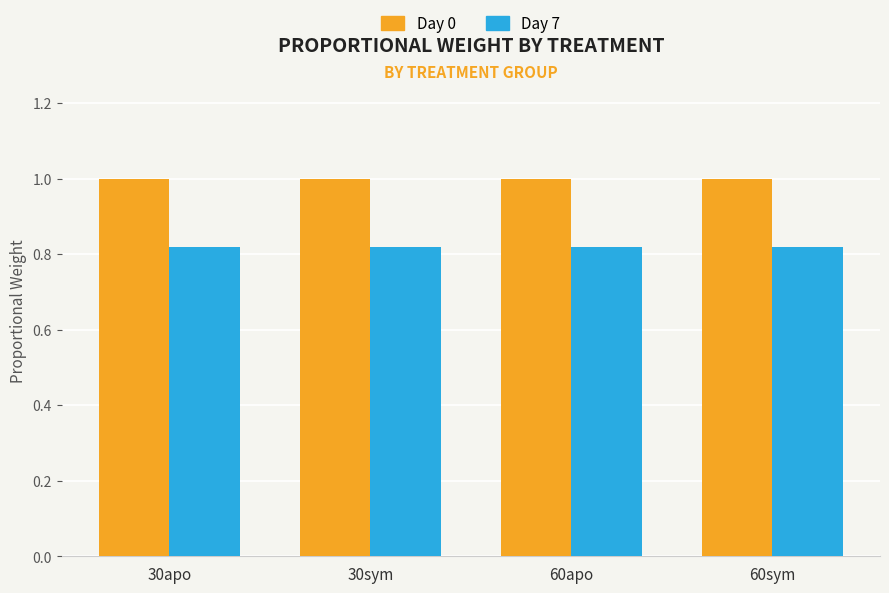

List the series in order of their overall mean, highest first.

Day 0, Day 7